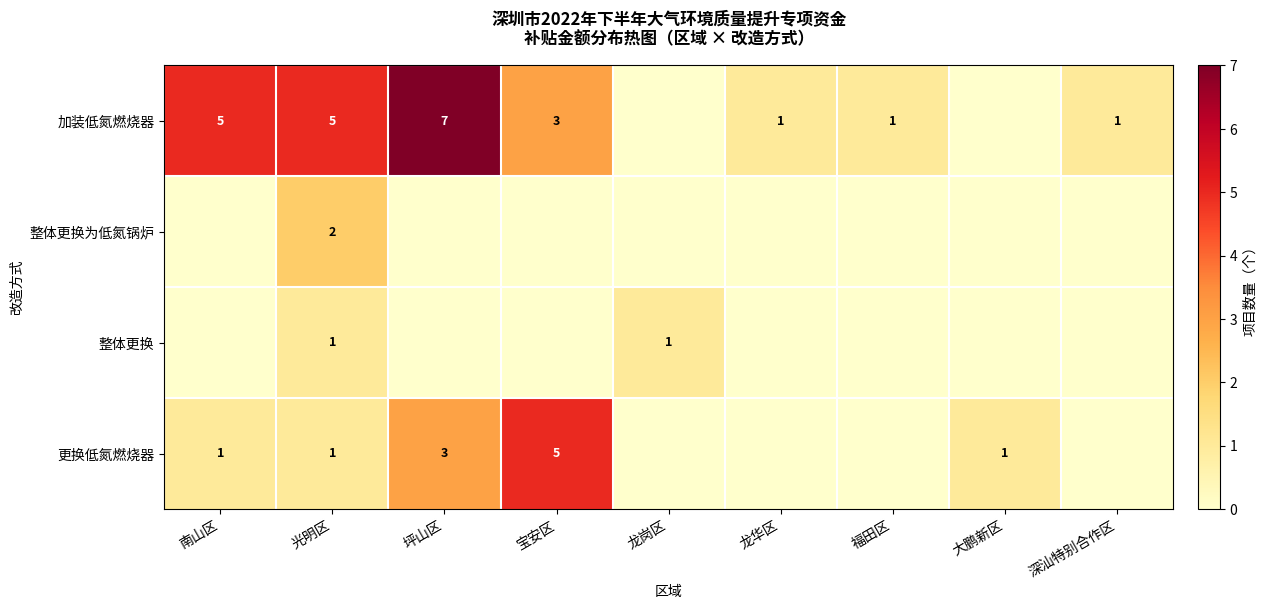

What is the maximum value shown in the chart?

7